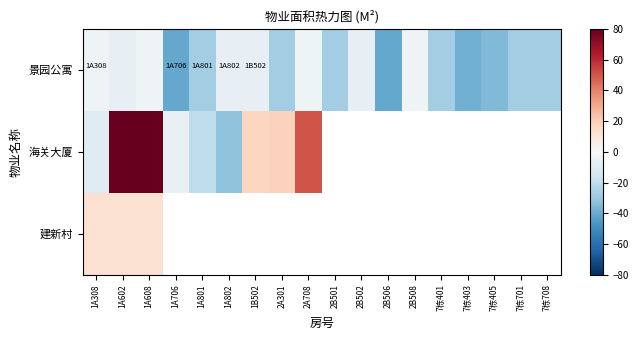

How many values in the 景园公寓 series exceed -27?

8